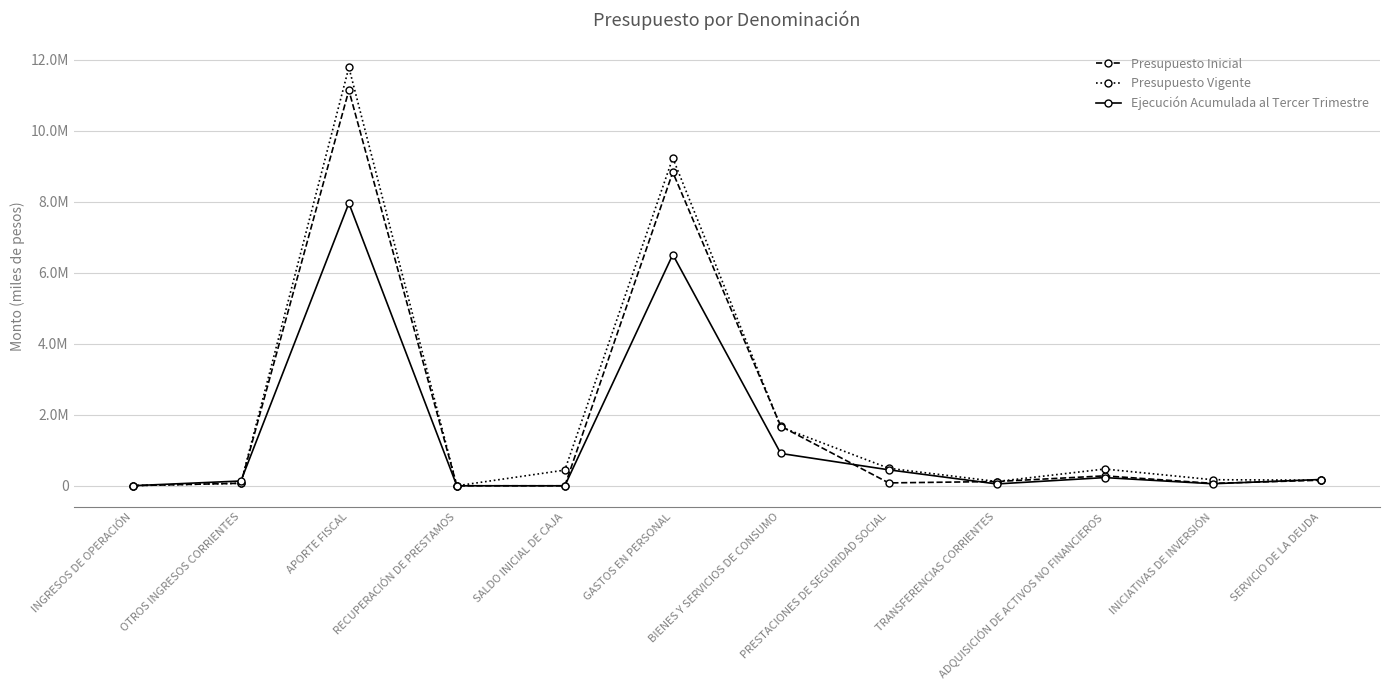

The value of Presupuesto Inicial at TRANSFERENCIAS CORRIENTES is 120276. True or false?

True